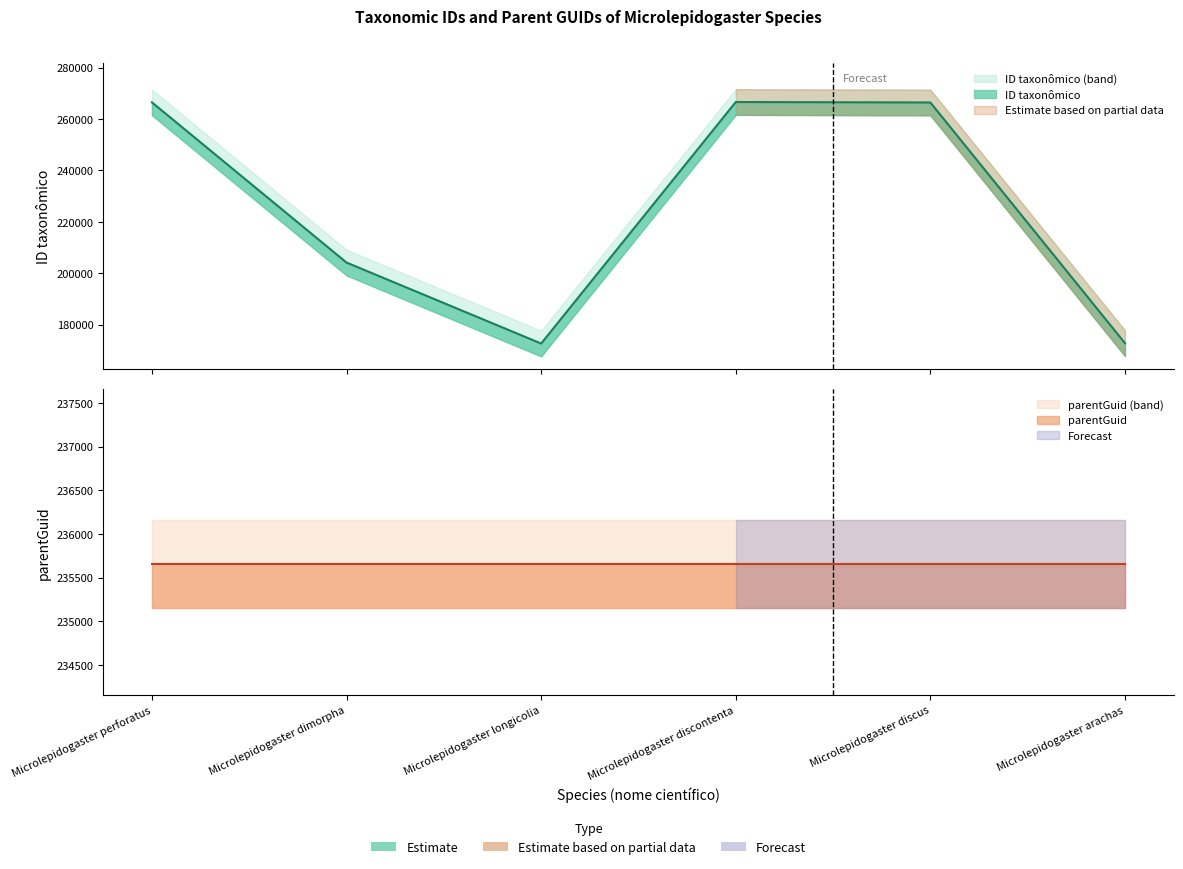

Rank the categories by value from highest to lowest.

Microlepidogaster discontenta, Microlepidogaster perforatus, Microlepidogaster discus, Microlepidogaster dimorpha, Microlepidogaster arachas, Microlepidogaster longicolia